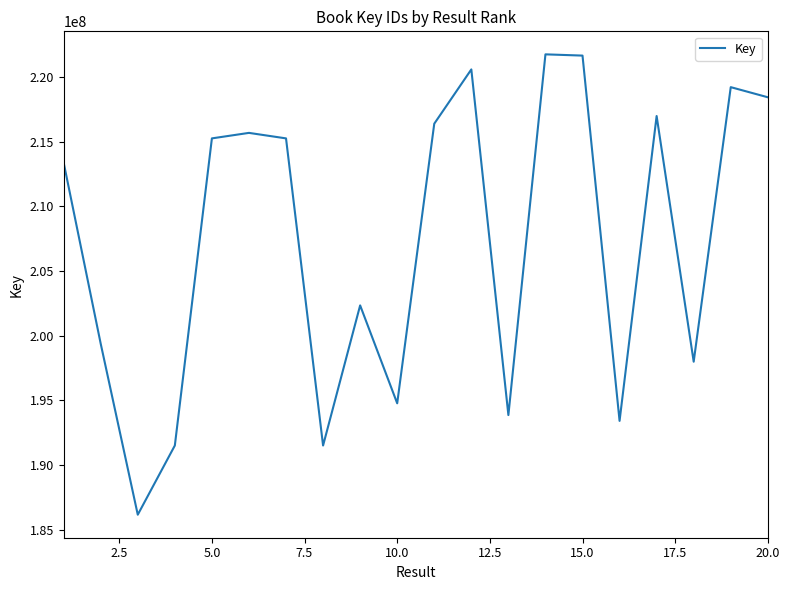

What is the maximum value shown in the chart?

221737333